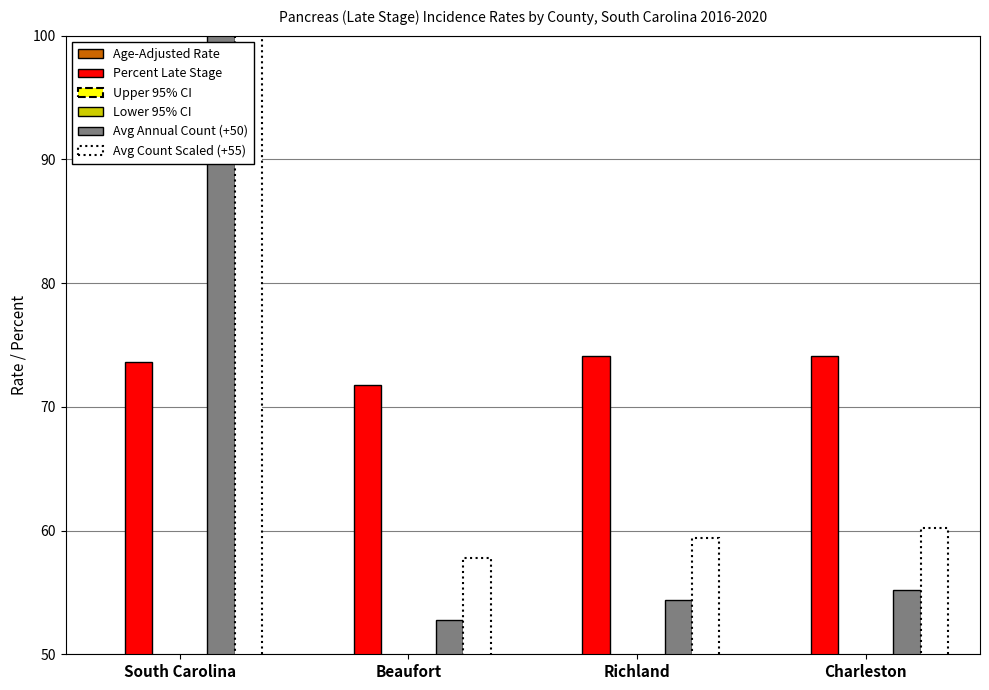

What is the label of the 2nd bar from the right?

Richland